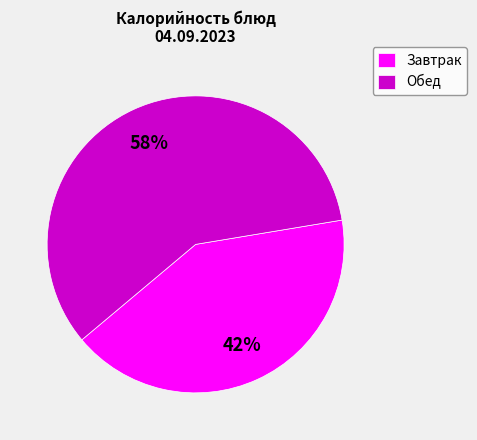

Does any single category account for the majority?

Yes